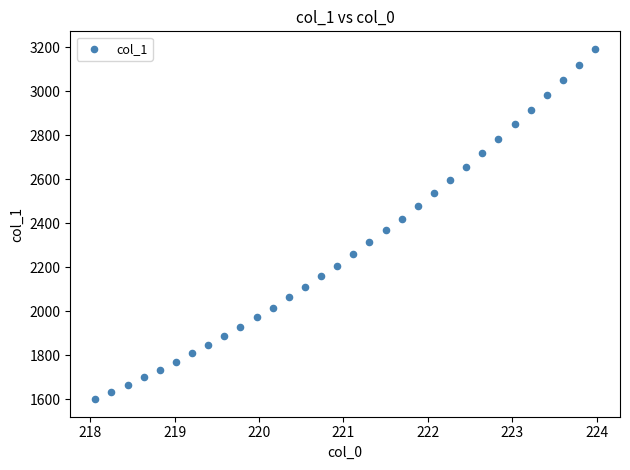

What is the range of Y values (max minus min)?

1593.3